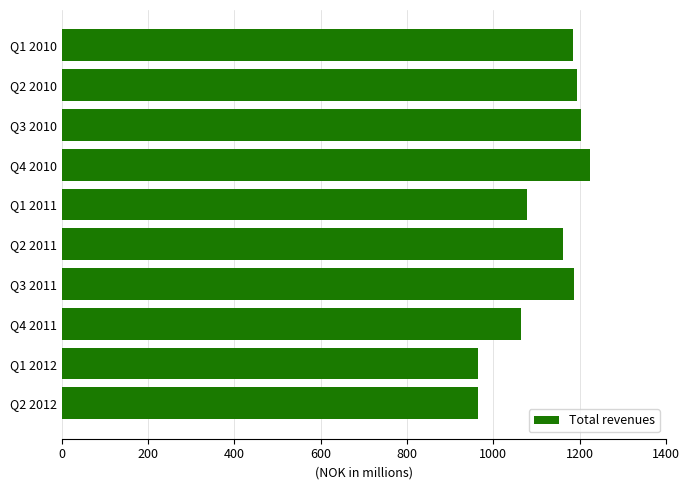

The chart shows a value of 965.2 at Q2 2012. True or false?

True